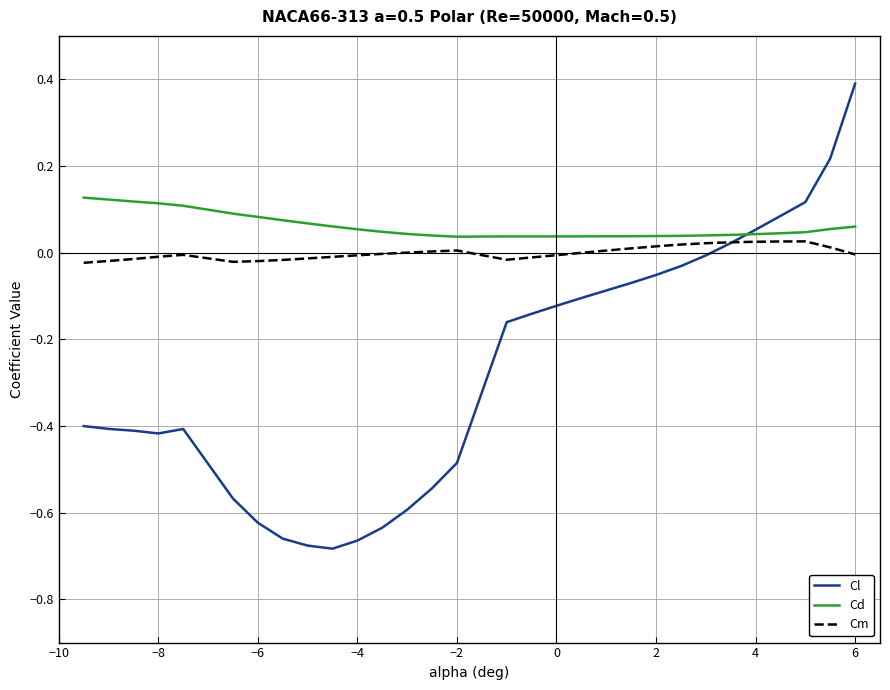

Which series has the widest spread of values?

Cl